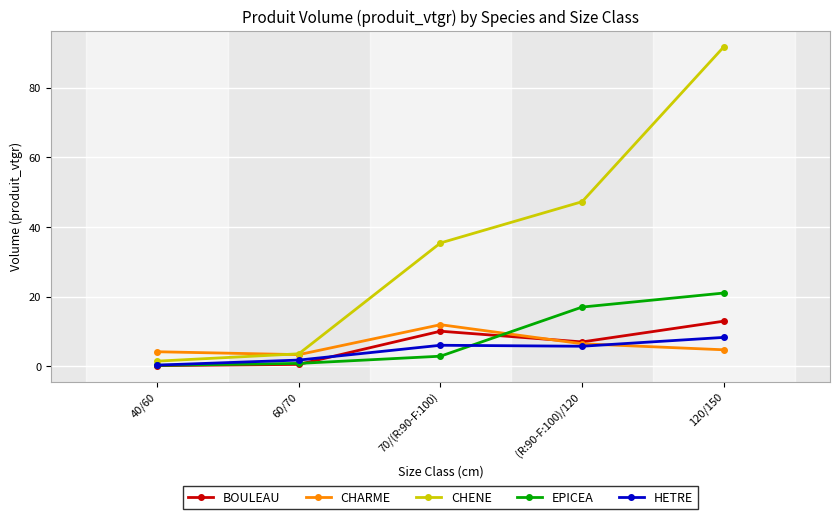

Where is CHENE nearest to the value 46?

(R:90-F:100)/120